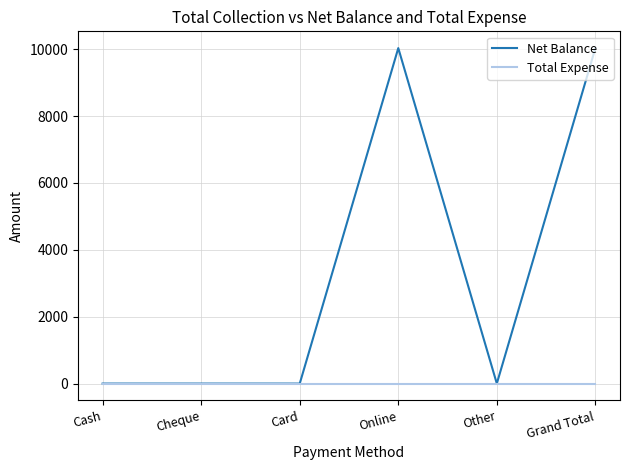

Rank the series at Grand Total from lowest to highest value.

Total Expense, Net Balance